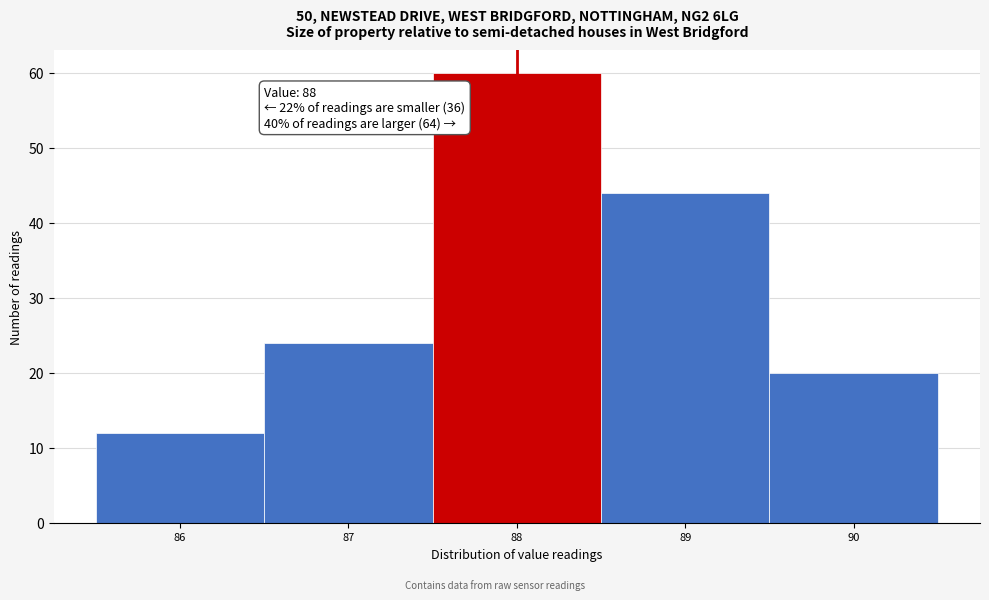

Which range on the x-axis has the tallest bar?

87.5 to 88.5